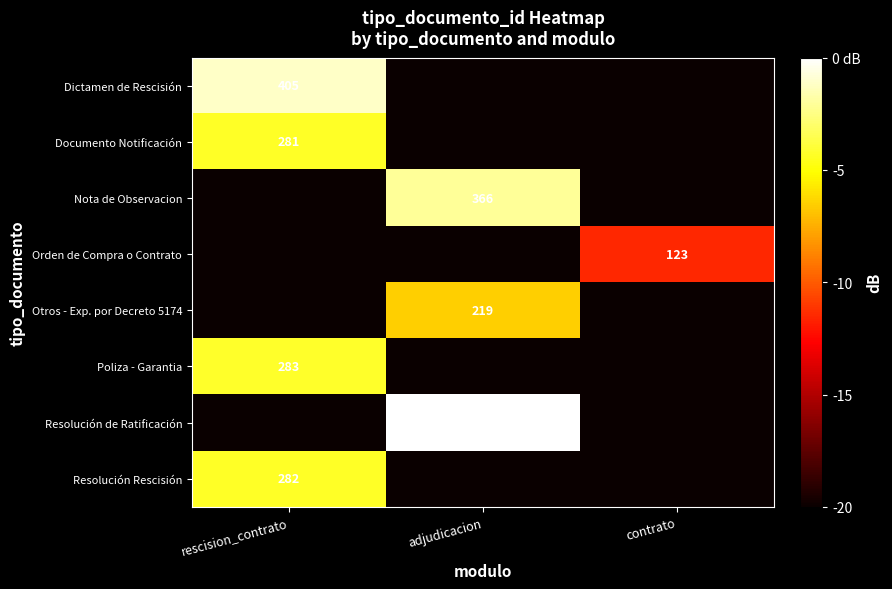

The Orden de Compra o Contrato series shows 191 at contrato. True or false?

False